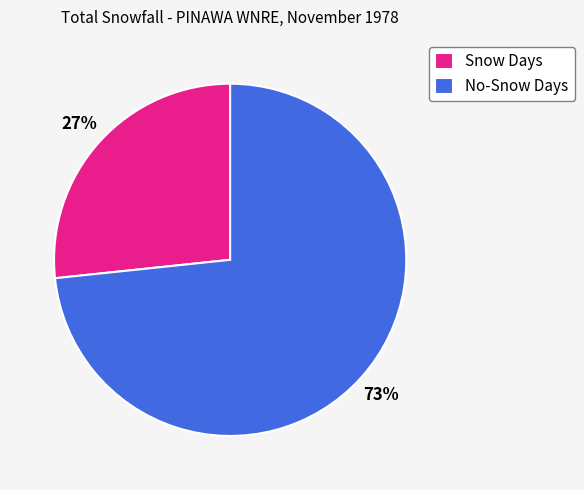

Which category accounts for the majority?

No-Snow Days